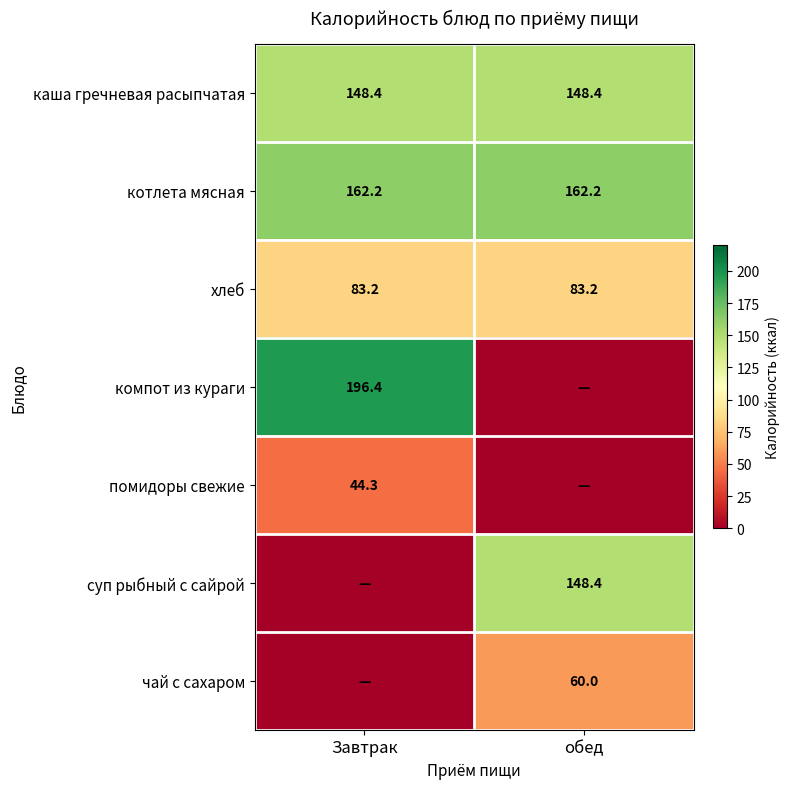

Read the котлета мясная value at Завтрак.

162.2